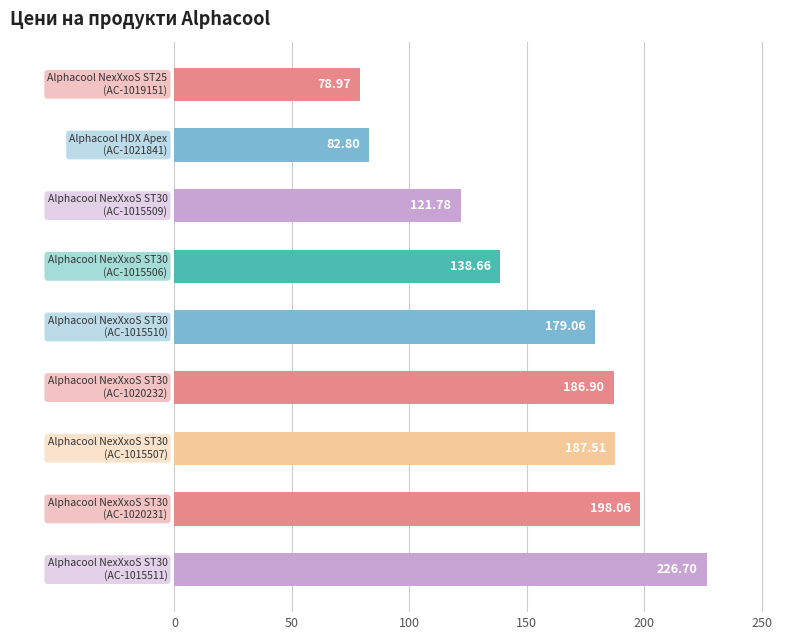

How many data points does each series have?

9